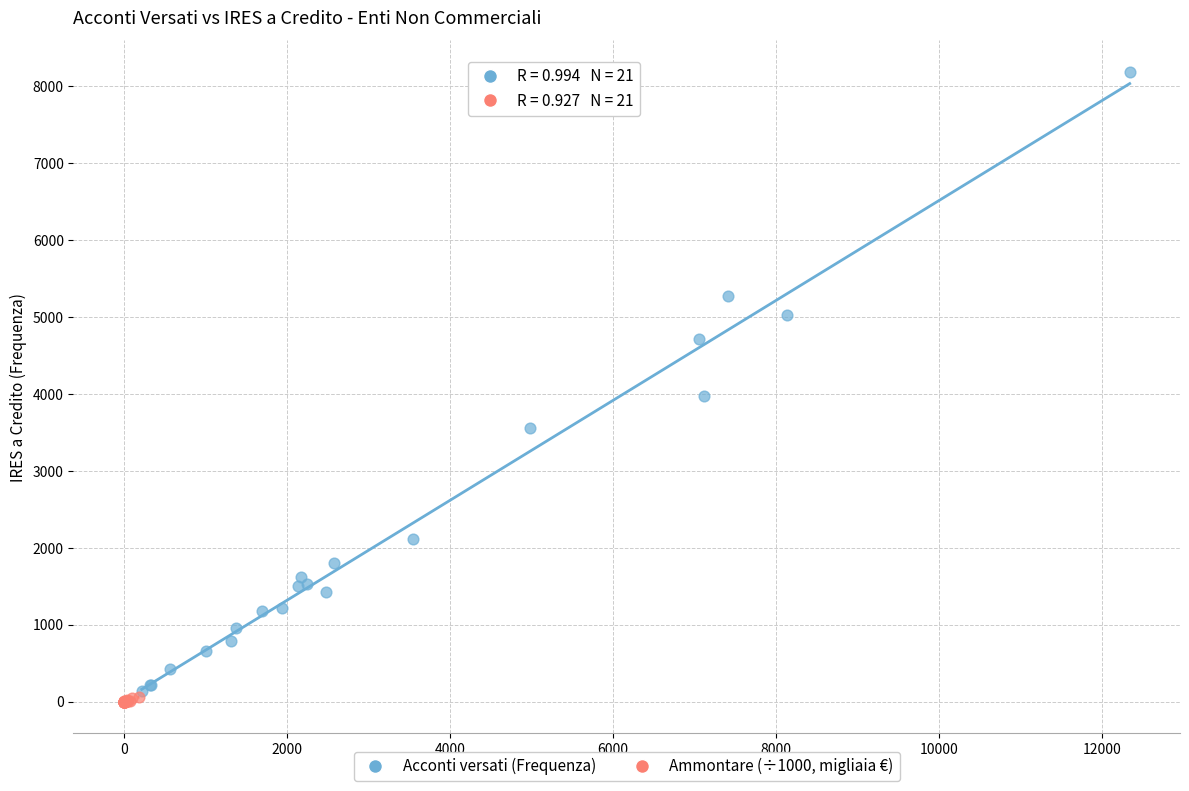

Which series has the largest Y range (max minus min)?

Acconti versati (Frequenza)